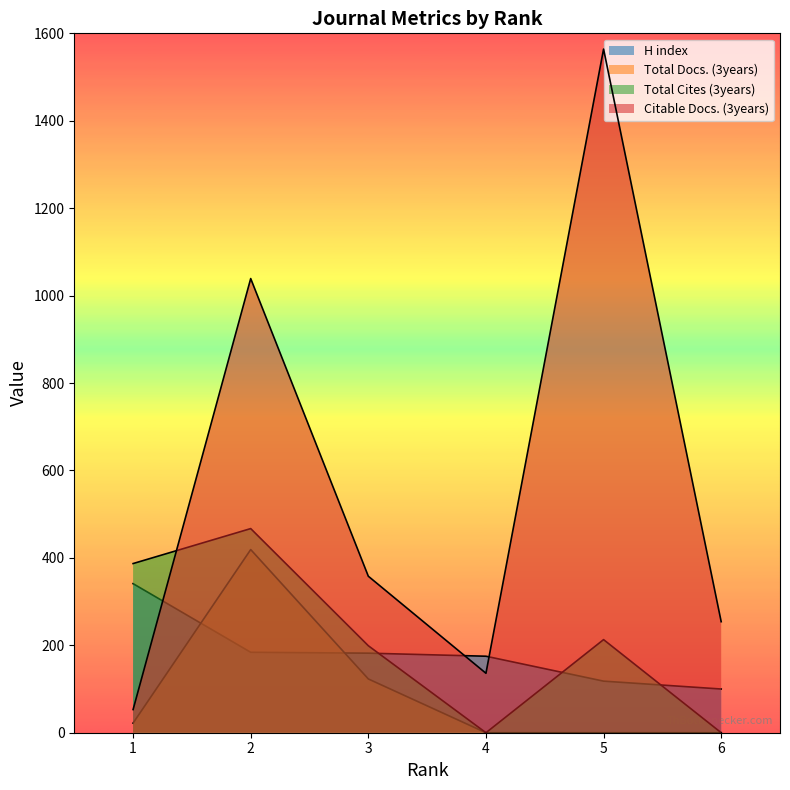

How many categories are shown in the chart?

6